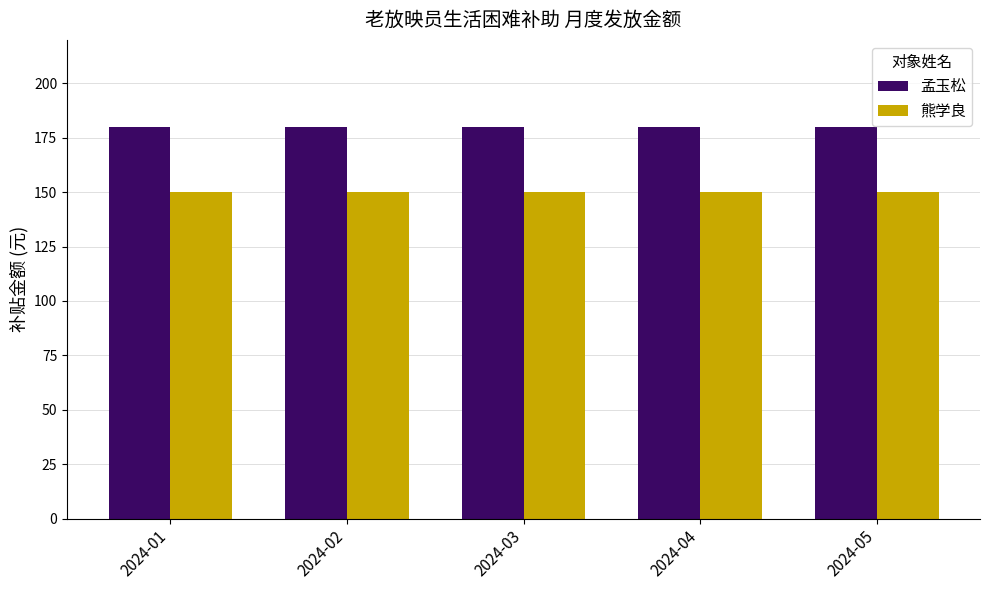

What is the approximate value of 孟玉松 at 2024-04?

180